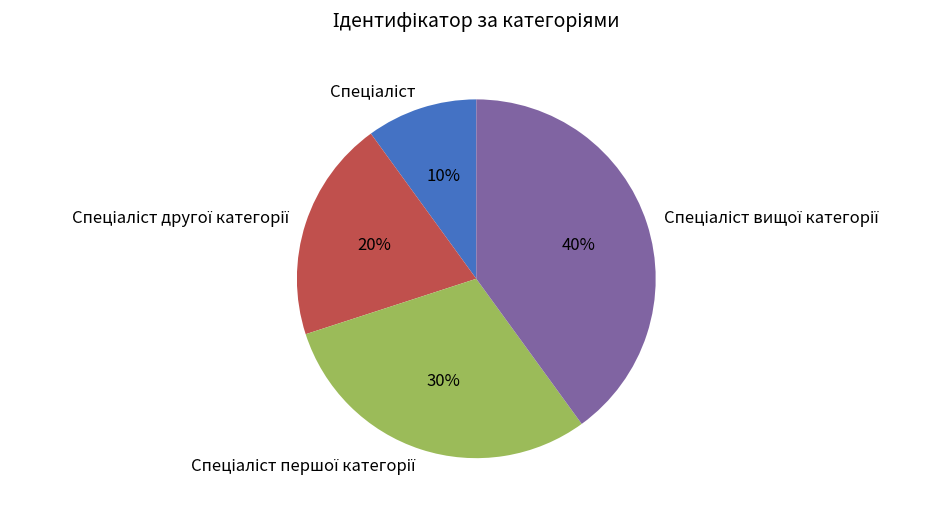

Is there a majority slice in this chart?

No